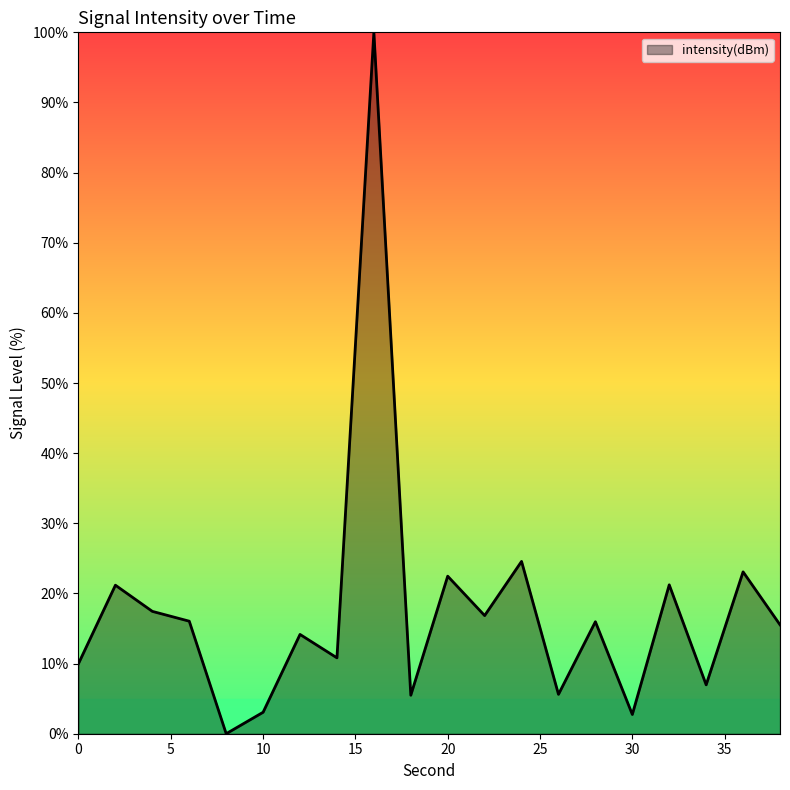

How many lines are shown in the chart?

1